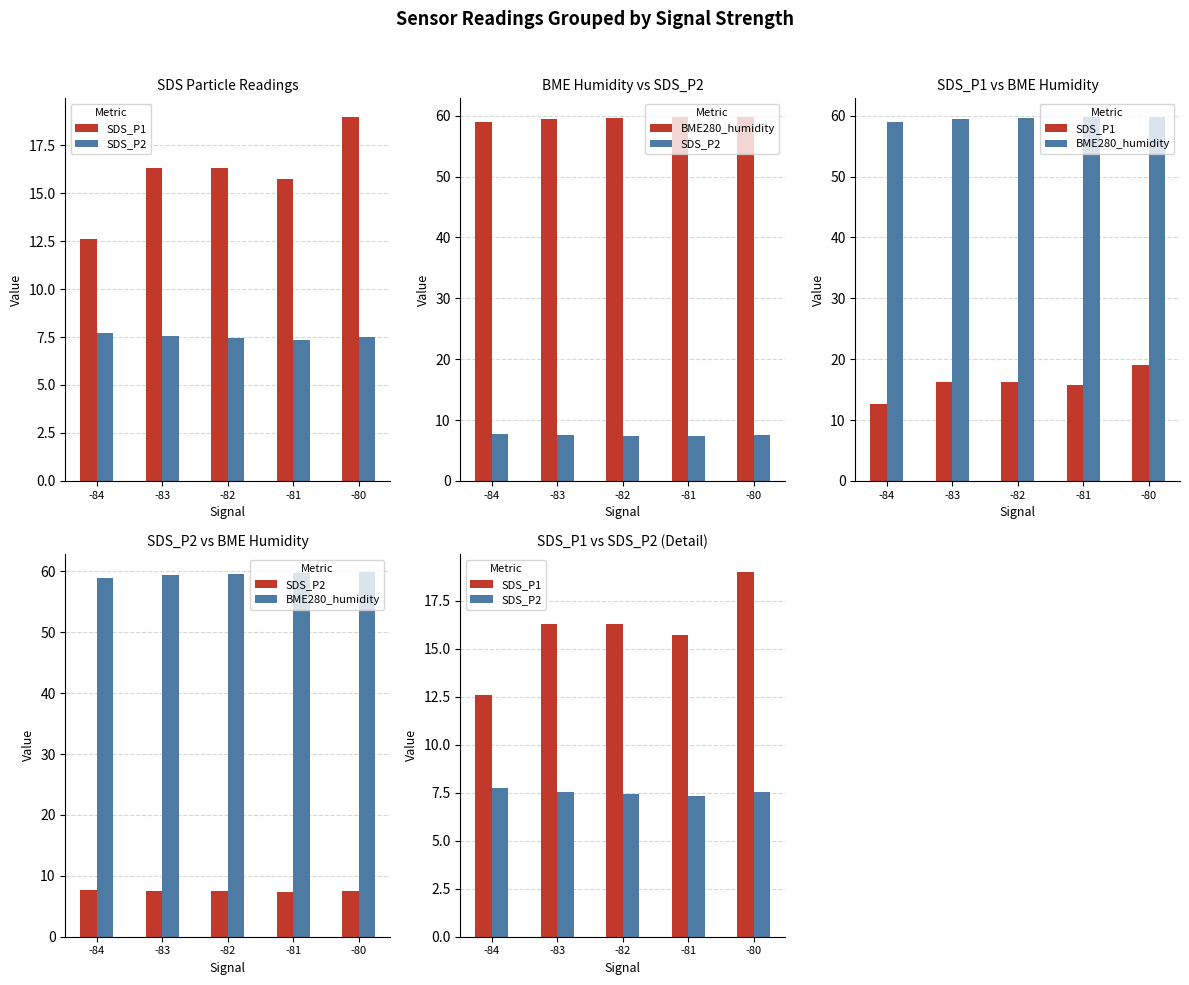

What is the sum of the SDS_P1 values at -84 and -82?

28.9